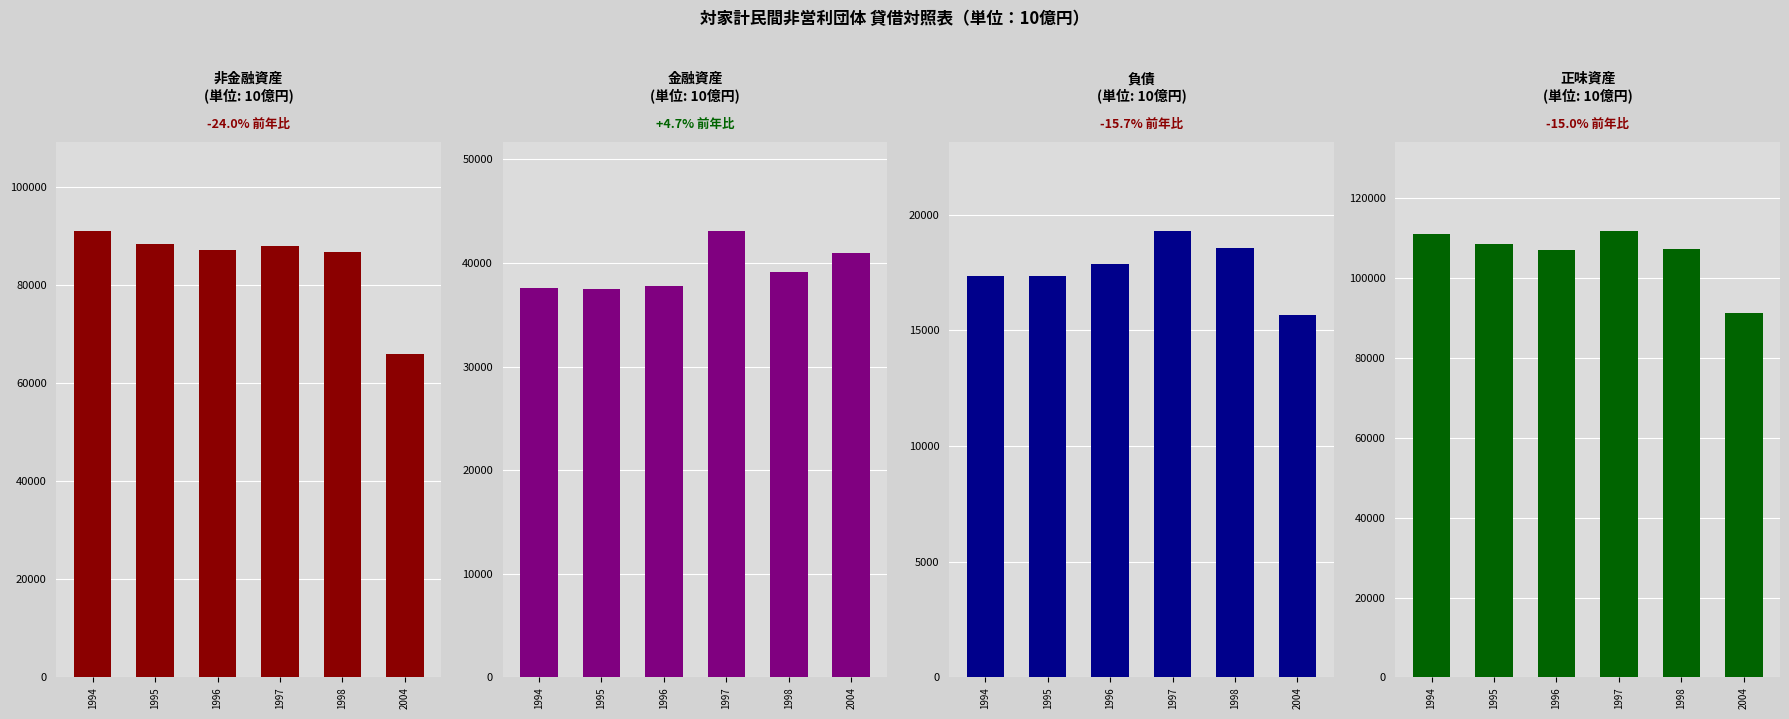

List the labels in order of 負債 value, smallest first.

2004, 1994, 1995, 1996, 1998, 1997